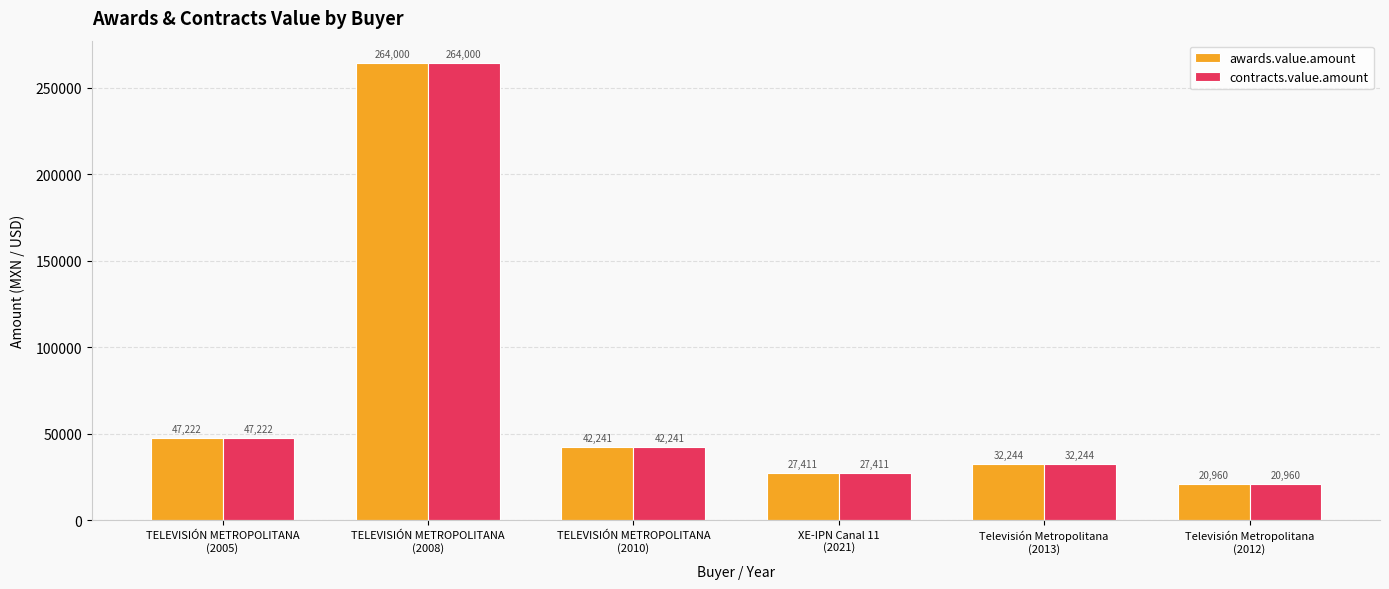

True or false: awards.value.amount has a value of 42241.4 at TELEVISIÓN METROPOLITANA
(2010).

True